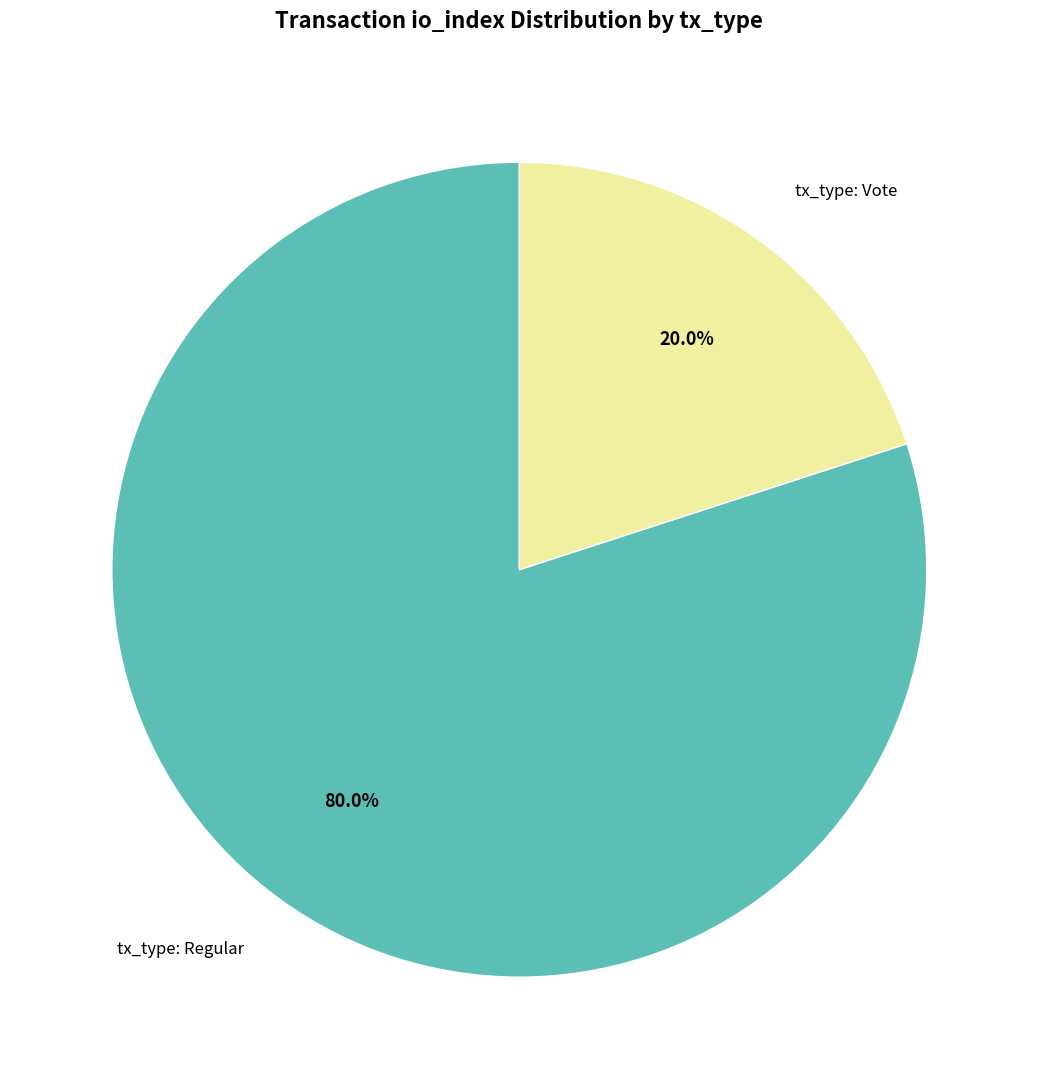

To the nearest percent, what percentage of the pie is tx_type: Regular?

80%